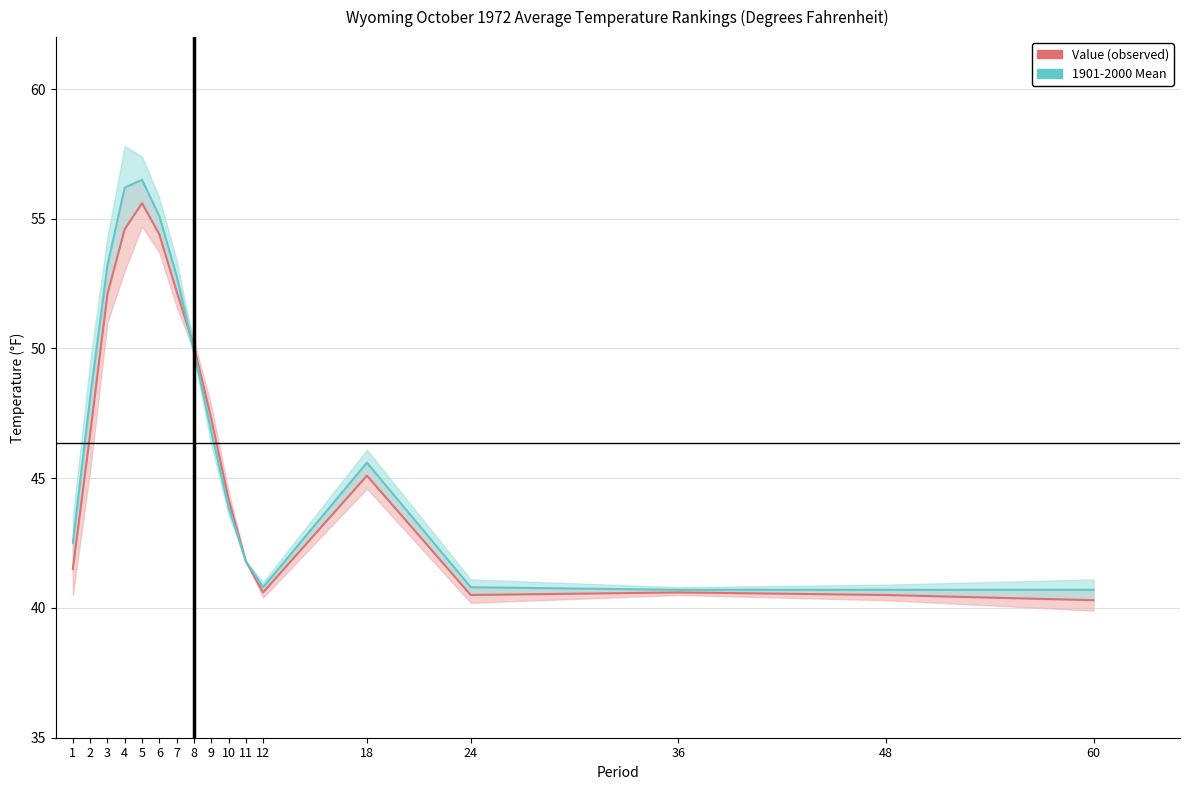

What is the difference between the maximum and minimum values in the 1901-2000 Mean series?

15.8